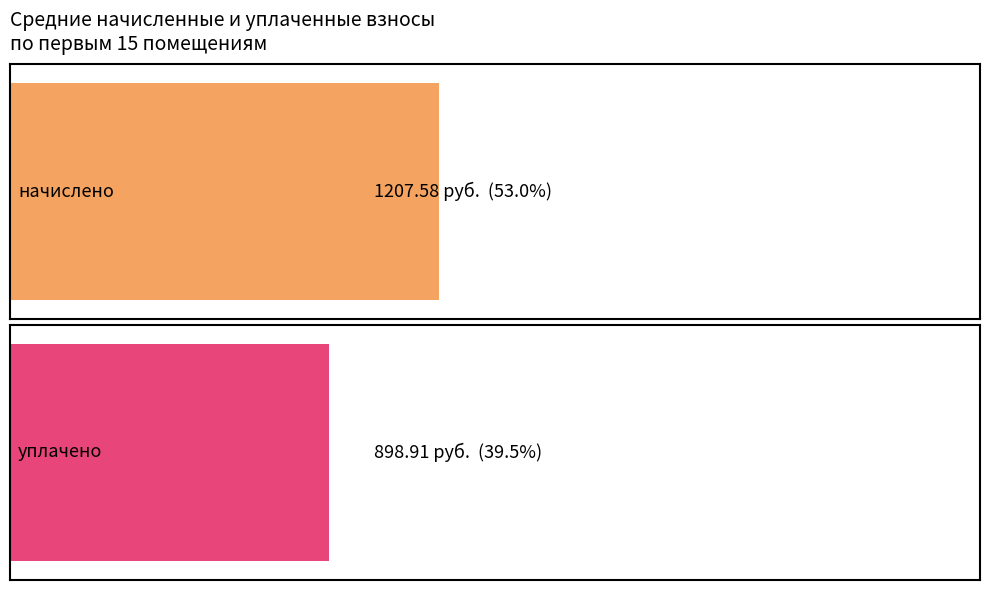

Rank the series at 12 from lowest to highest value.

уплачено, начислено